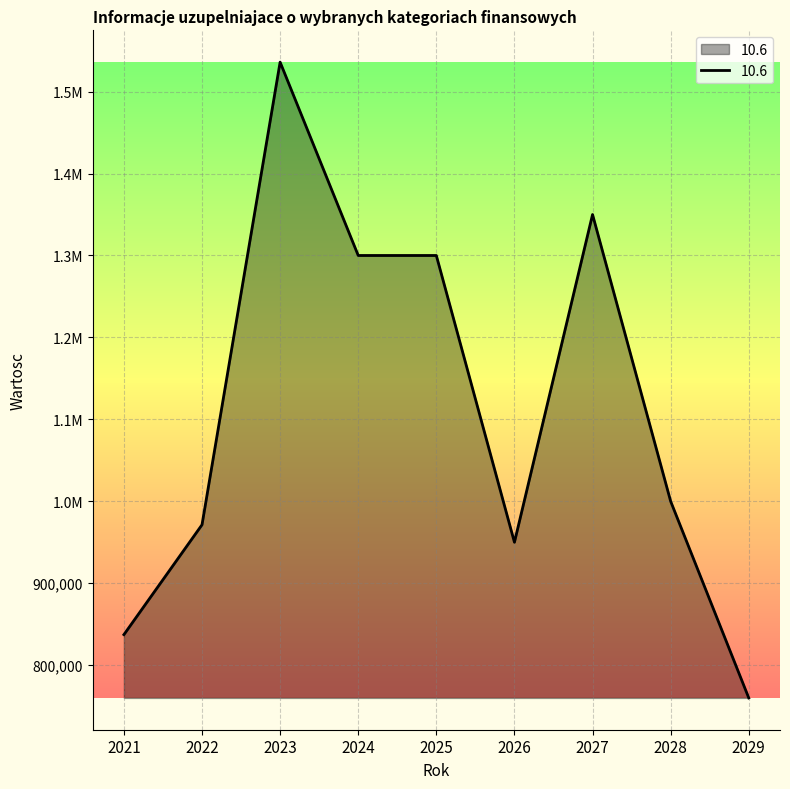

What is the change in value from 2028 to 2029?

-240000.0